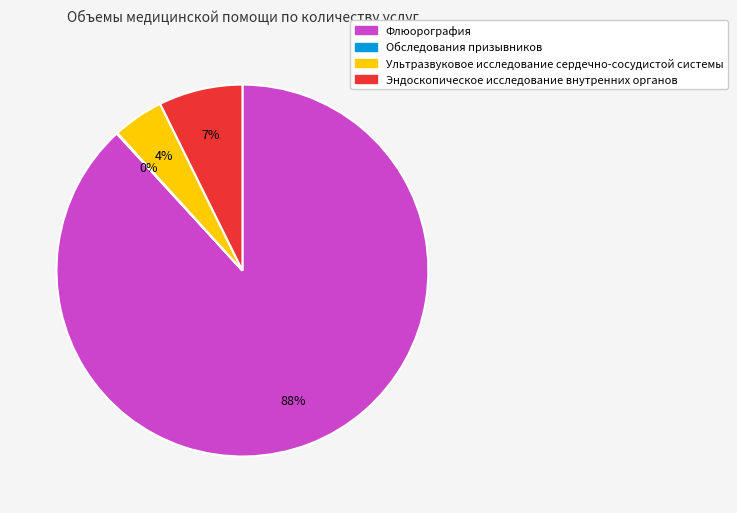

Which has a higher value, Флюорография or Ультразвуковое исследование сердечно-сосудистой системы?

Флюорография